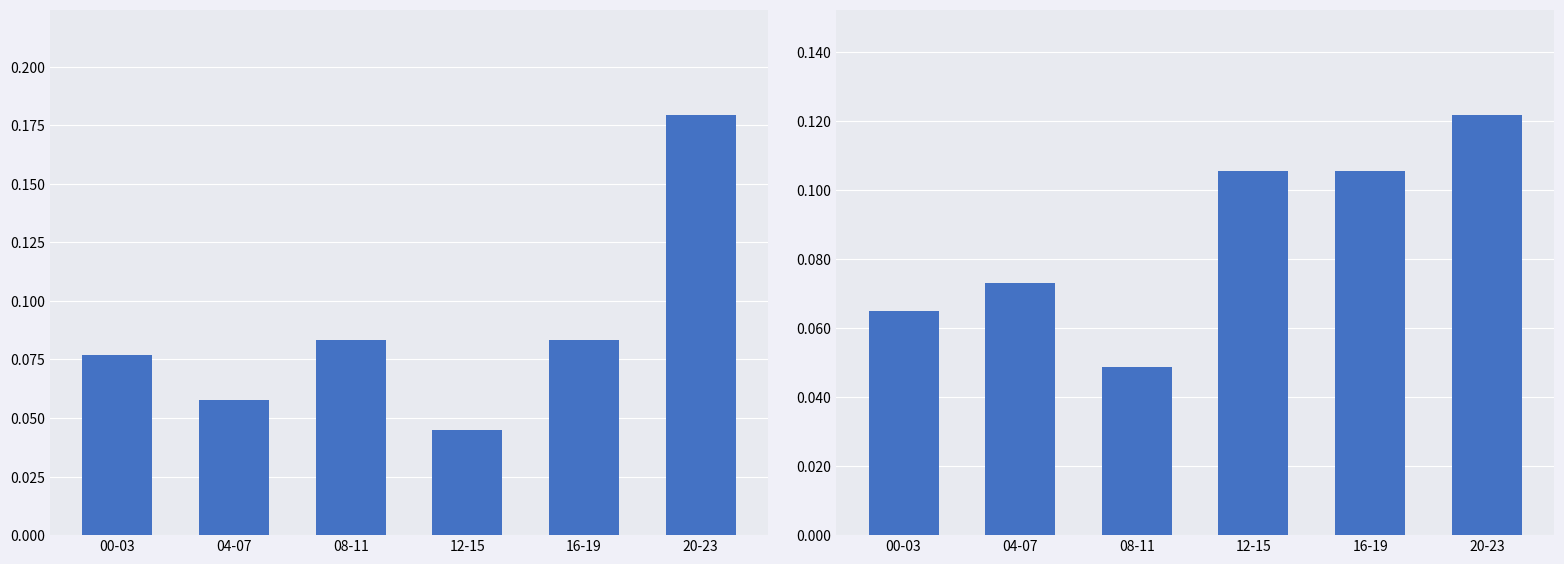

Which category has the highest value across all series?

20-23